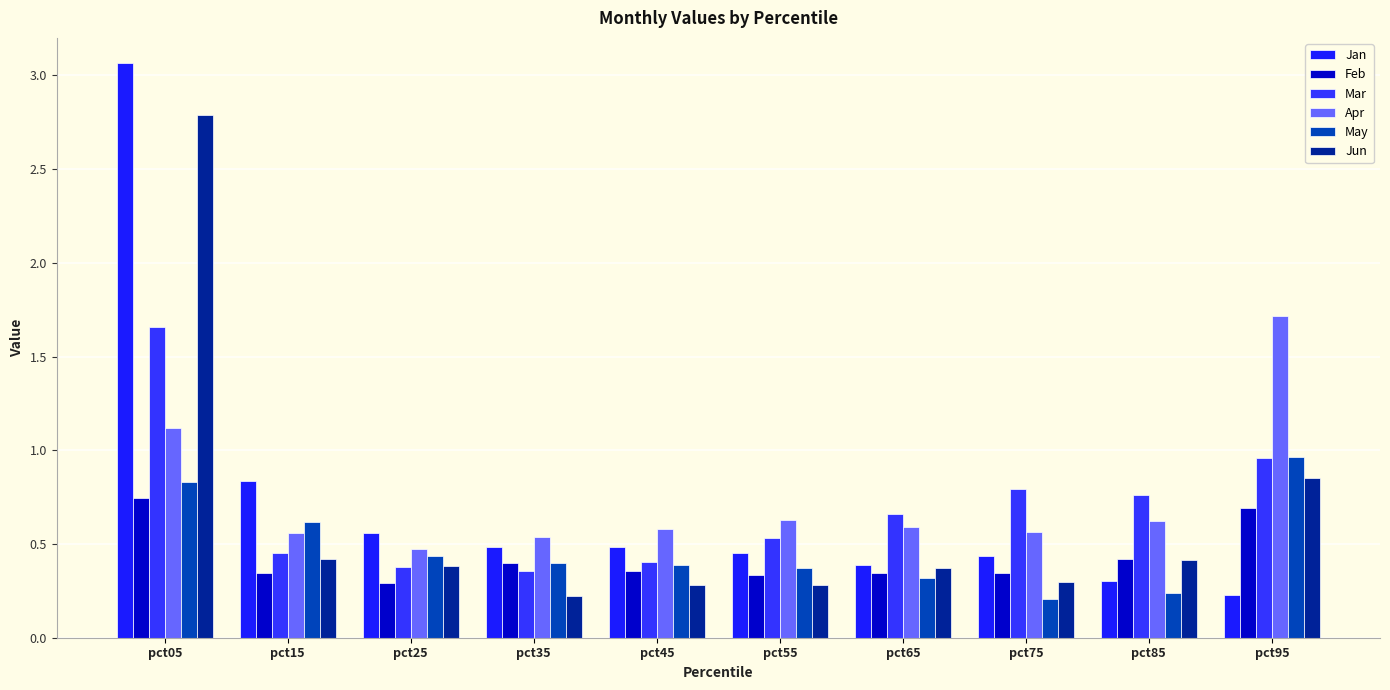

Between pct55 and pct15, which is larger?

pct15